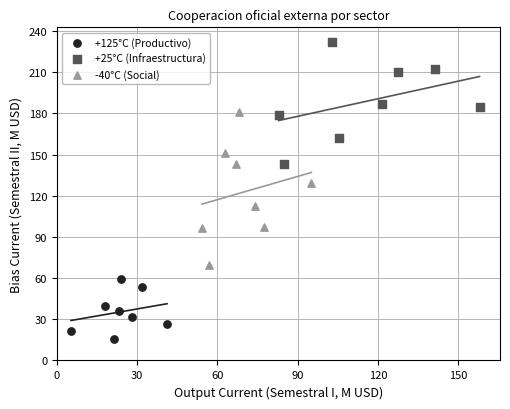

Which series contains the highest Y value?

+25°C (Infraestructura)